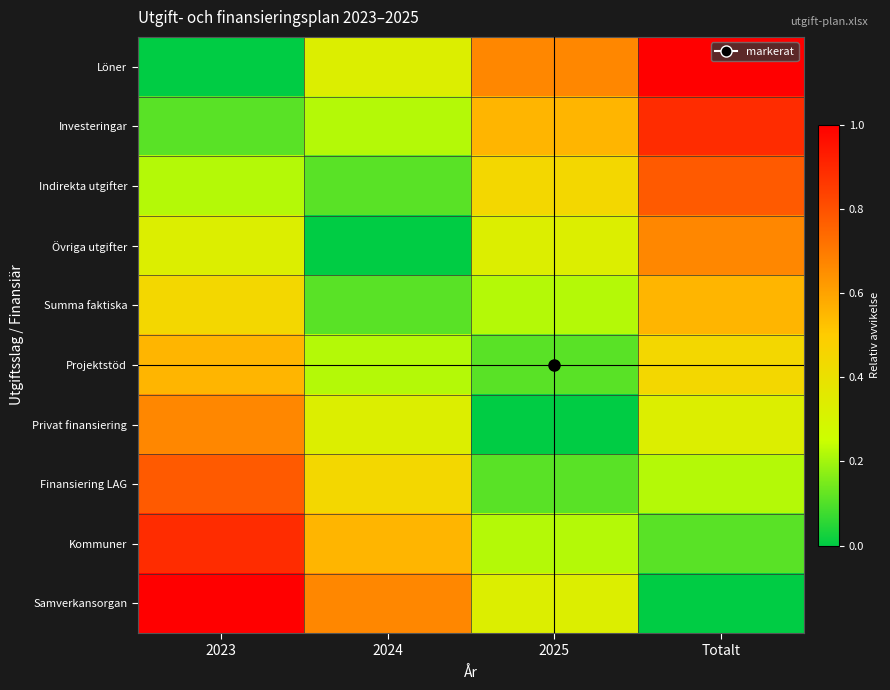

What is the greatest value displayed?

1.0